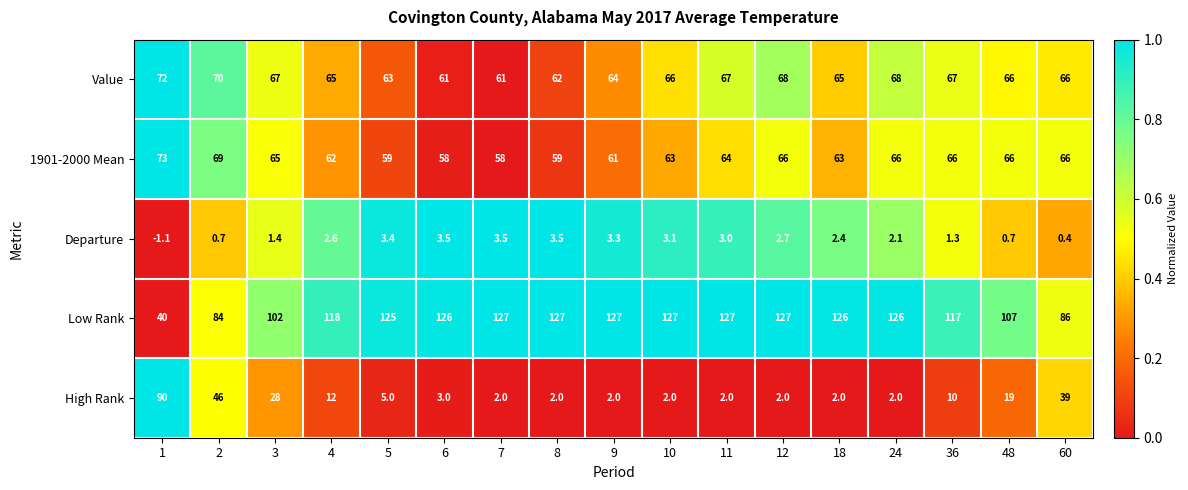

The Value series shows 67.0 at 11. True or false?

True